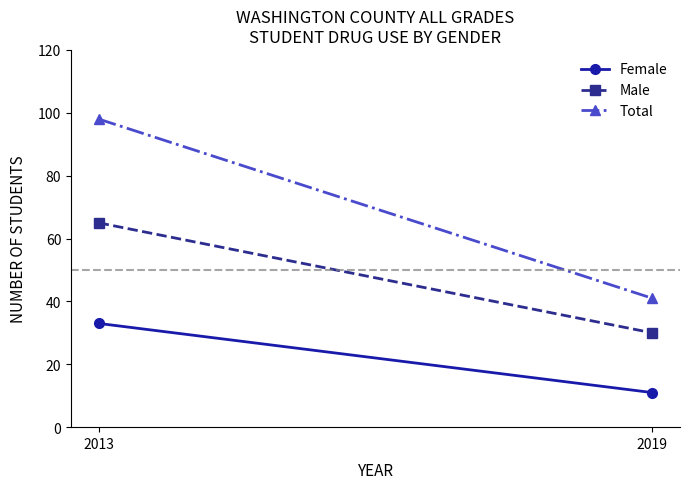

How many lines are shown in the chart?

3